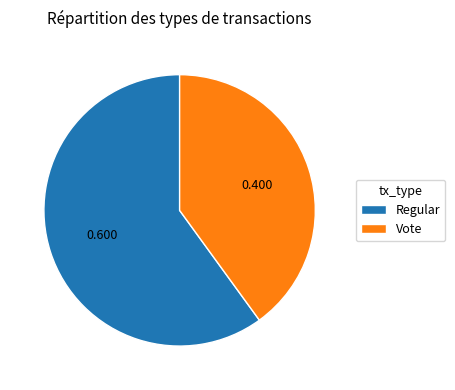

The Vote slice represents 40% of the pie. True or false?

True